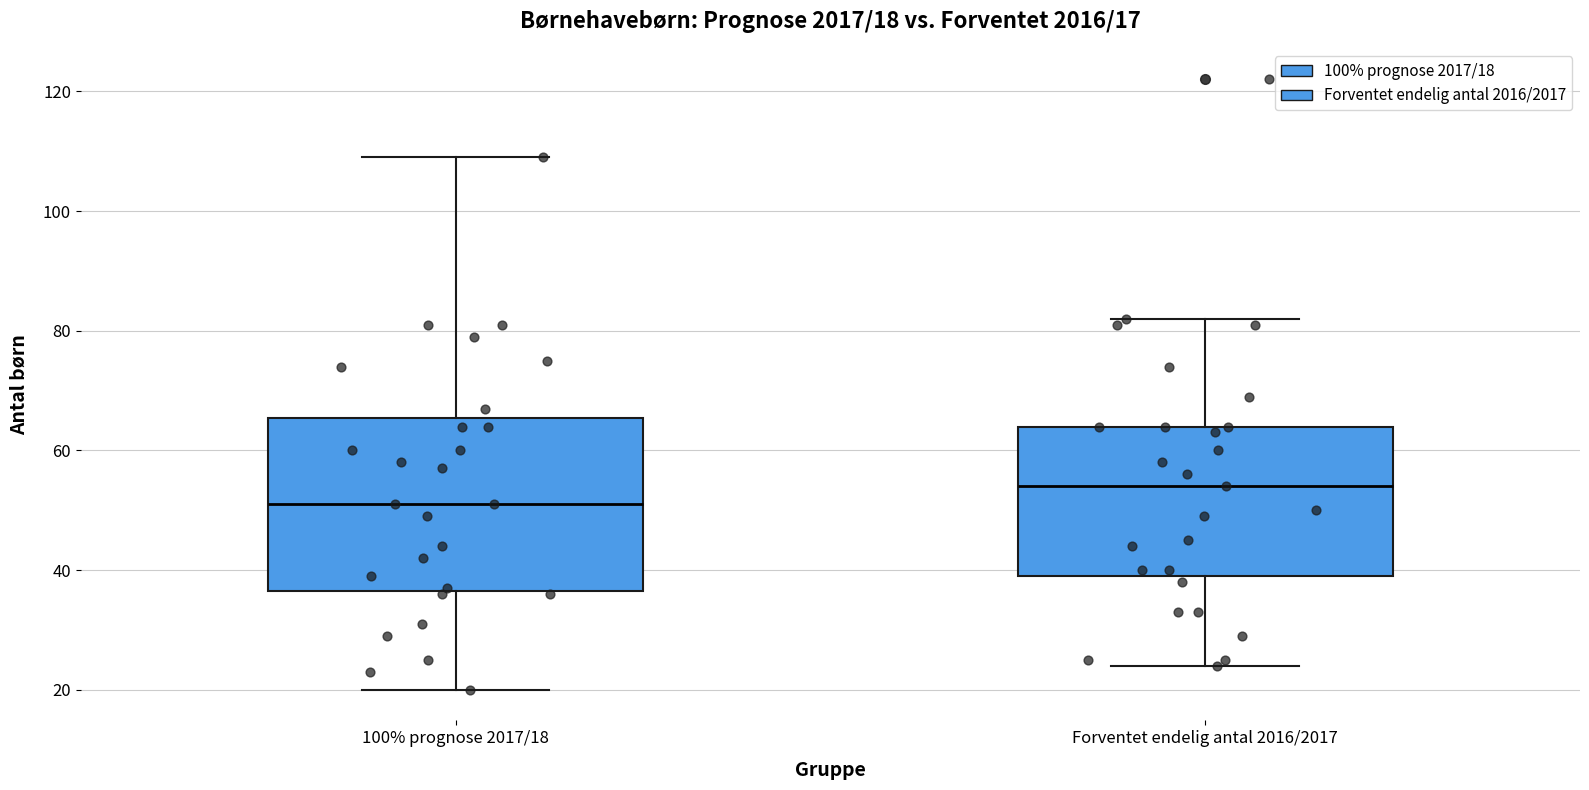

Which box is the tallest, from its lower edge to its upper edge?

100% prognose 2017/18